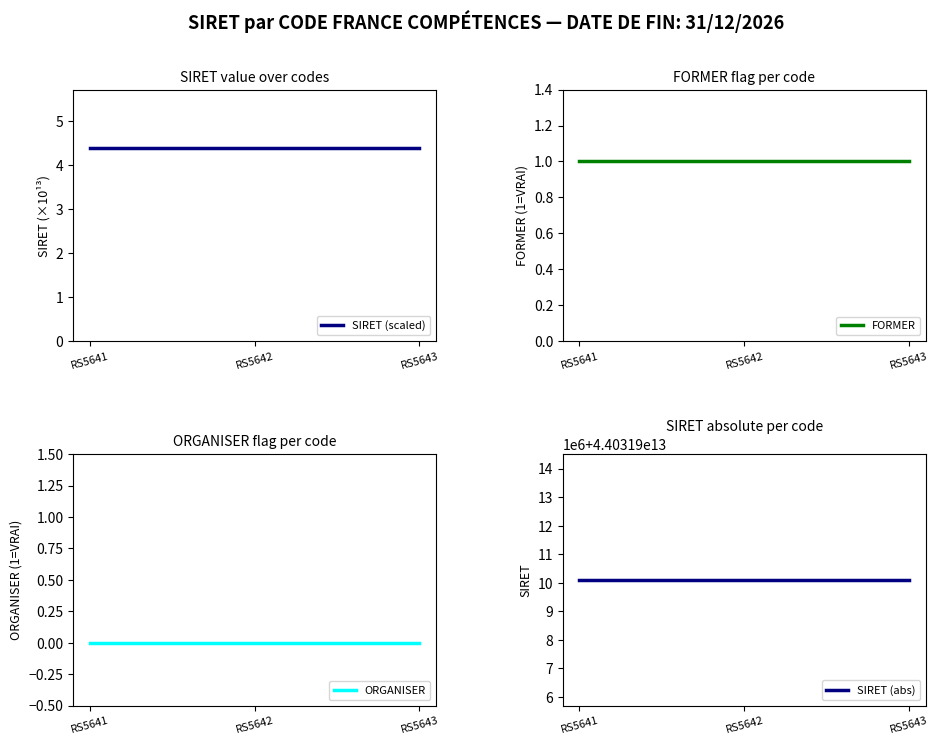

Reading left to right, transcribe all the data shown in this chart.

SIRET (scaled): RS5641=4.4	RS5642=4.4	RS5643=4.4
FORMER: RS5641=1.0	RS5642=1.0	RS5643=1.0
ORGANISER: RS5641=0.0	RS5642=0.0	RS5643=0.0
SIRET (abs): RS5641=44031910100547.0	RS5642=44031910100547.0	RS5643=44031910100547.0